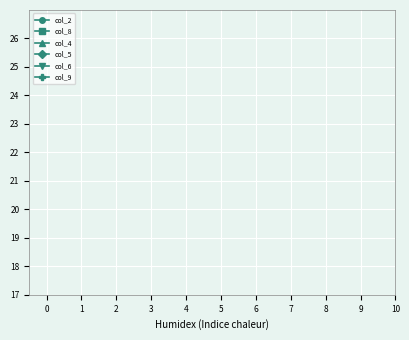

Is this an area chart (filled region under the line)?

No